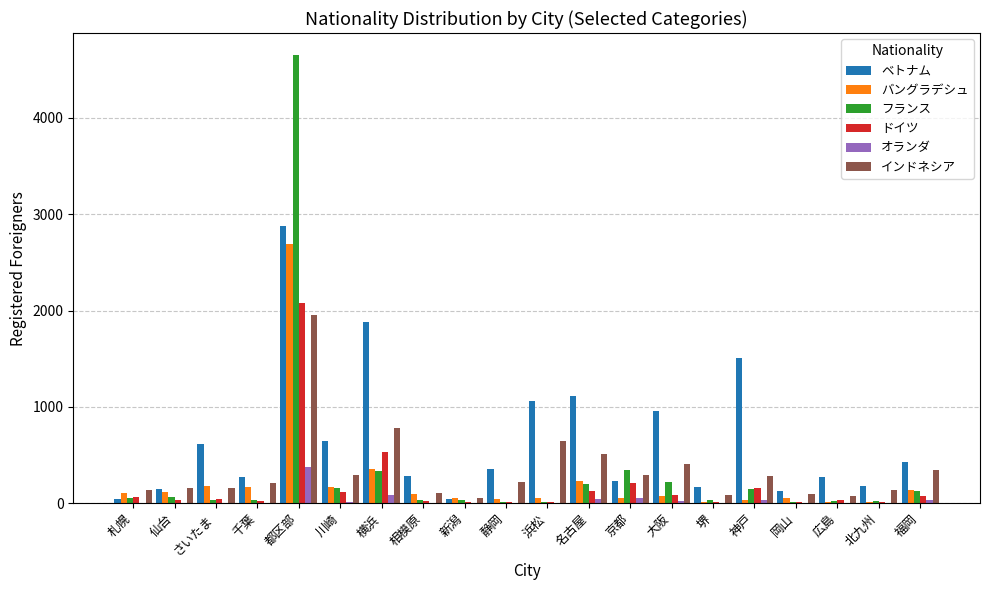

At which label is ベトナム closest to 1460?

神戸